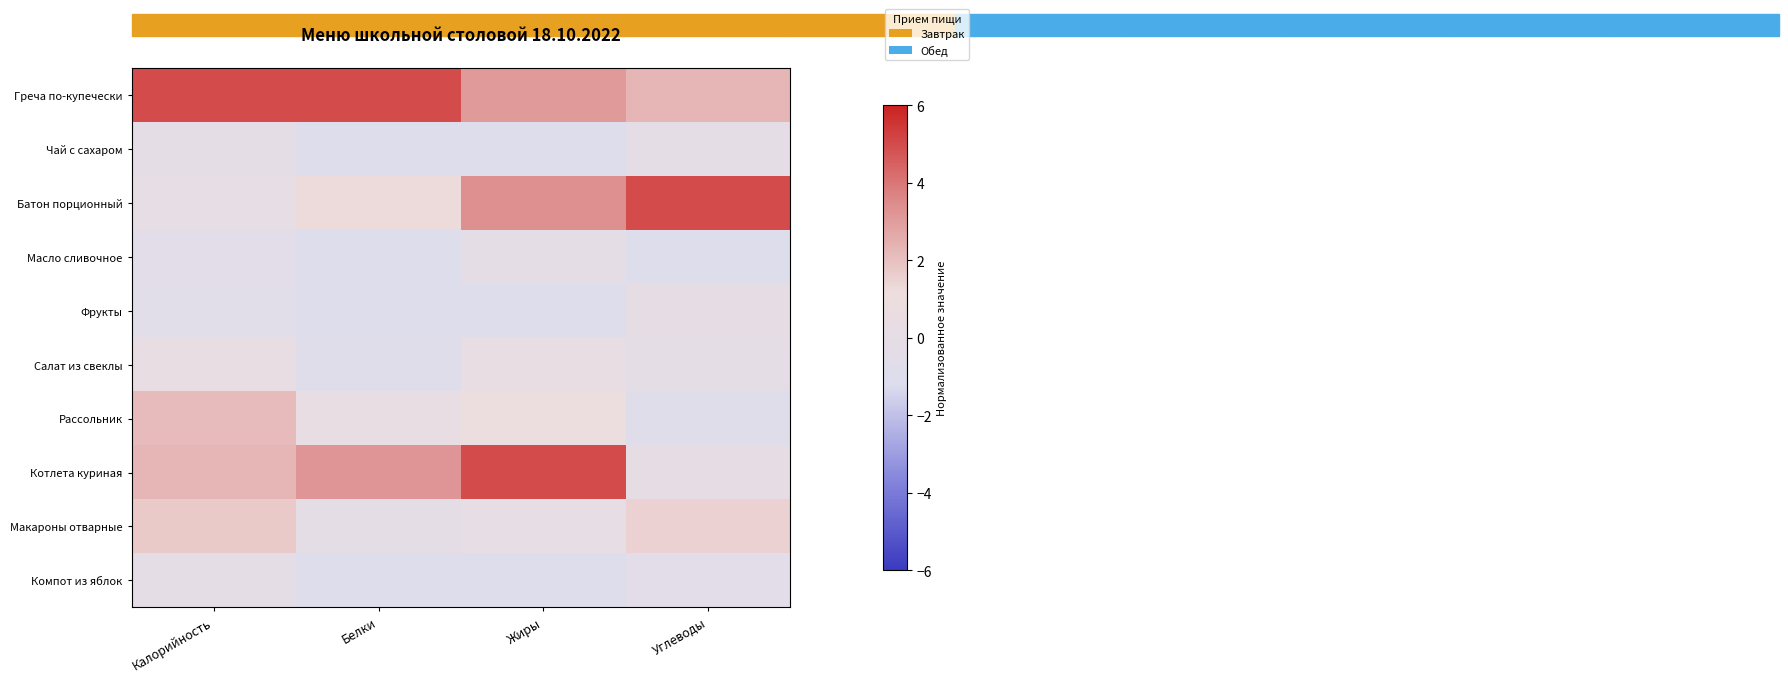

Which category has the highest value across all series?

Калорийность